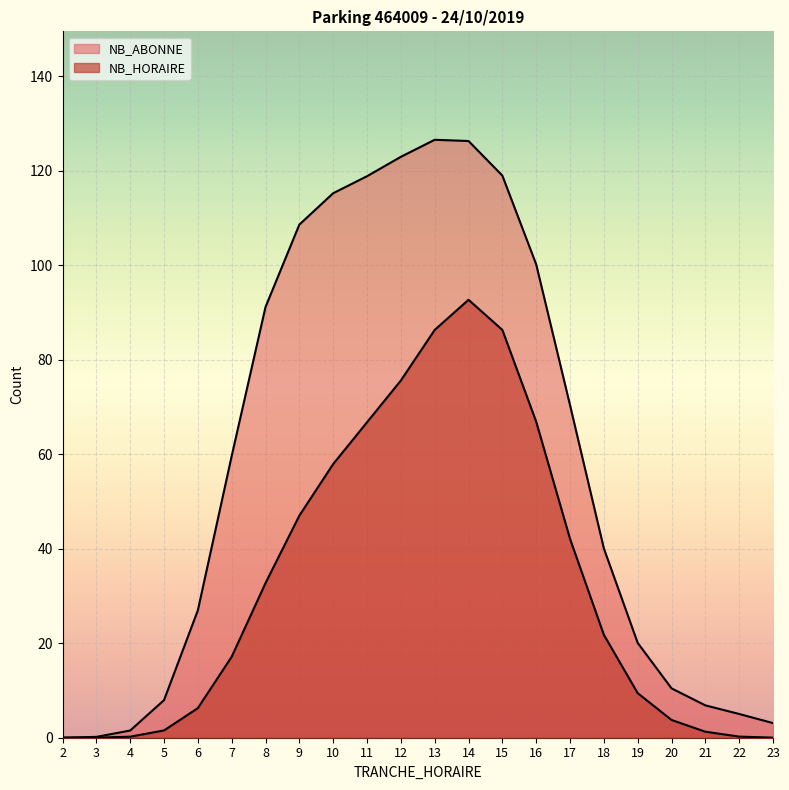

At which label does NB_HORAIRE reach its peak?

14